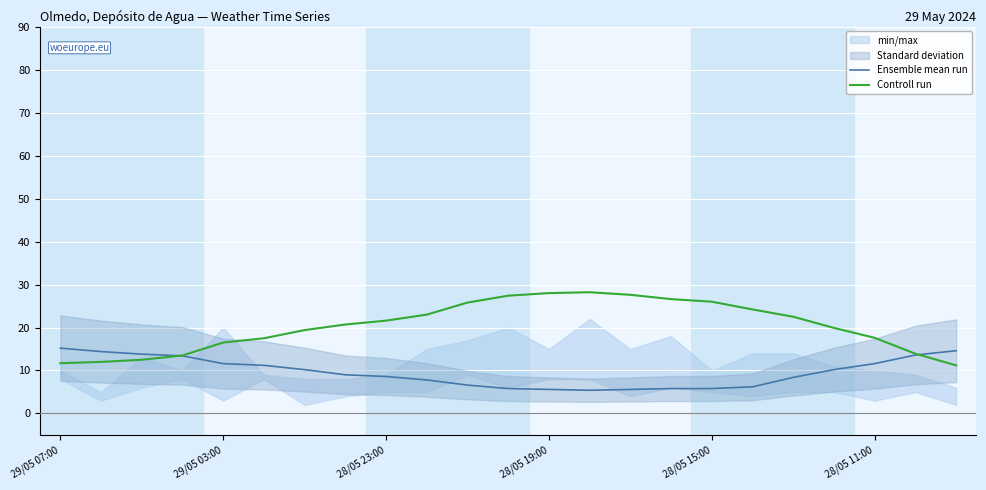

Is it true that Ensemble mean run equals 2.7 at 28/05 11:00?

False